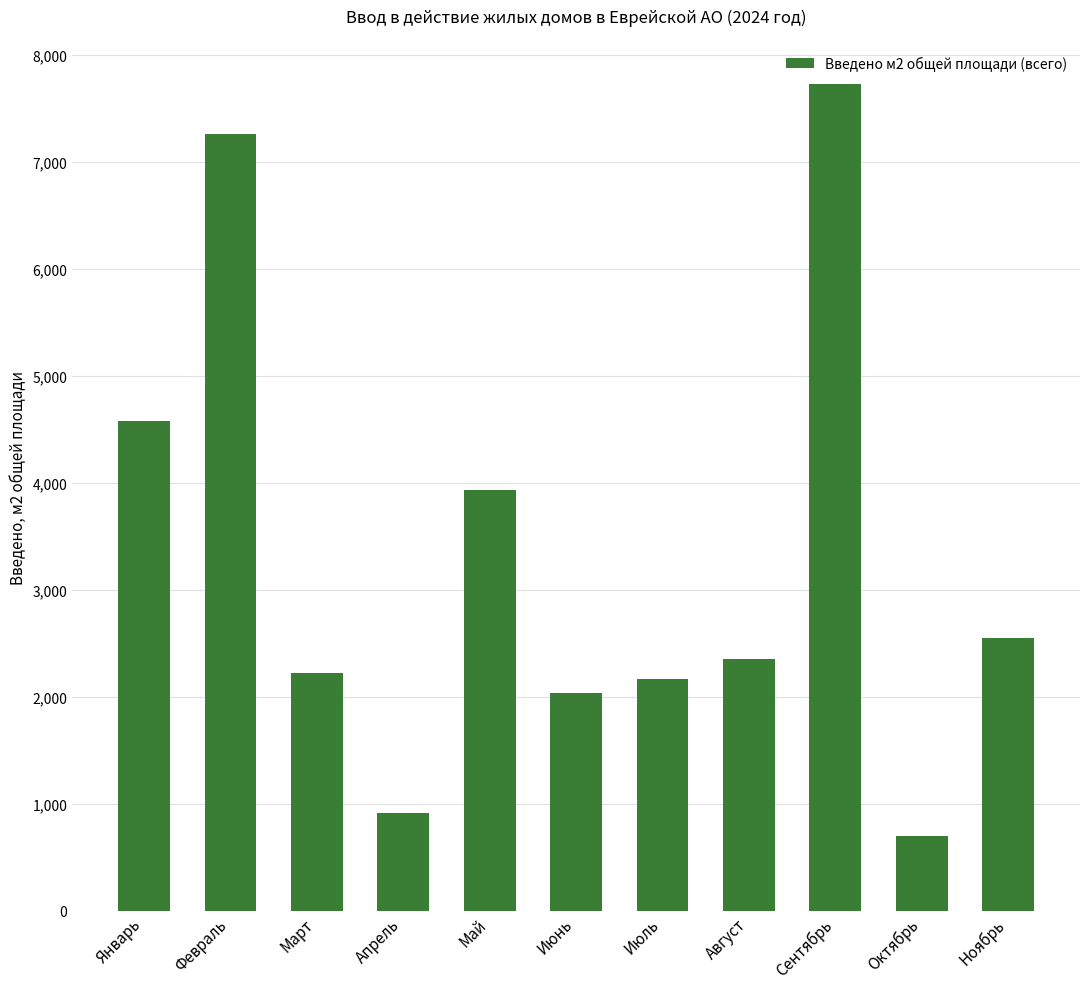

How many categories are shown in the chart?

11